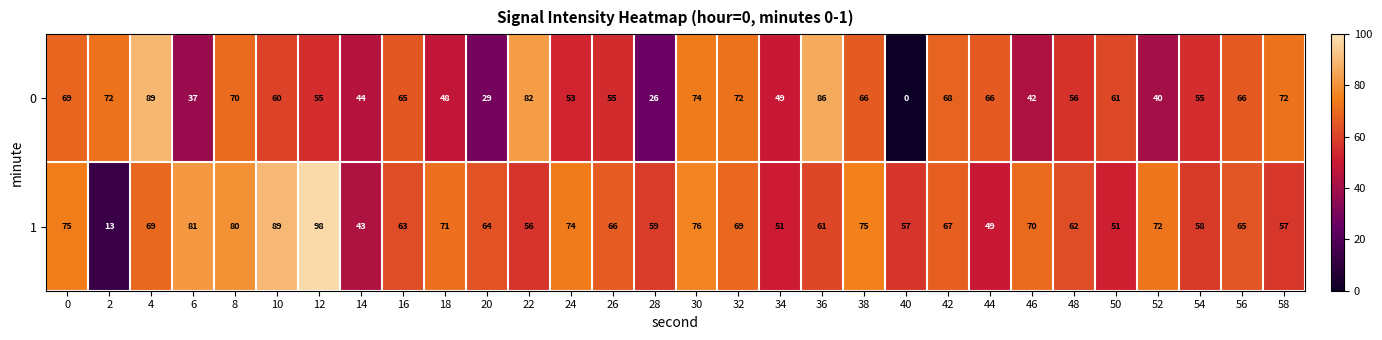

Which category has the lowest value across all series?

40